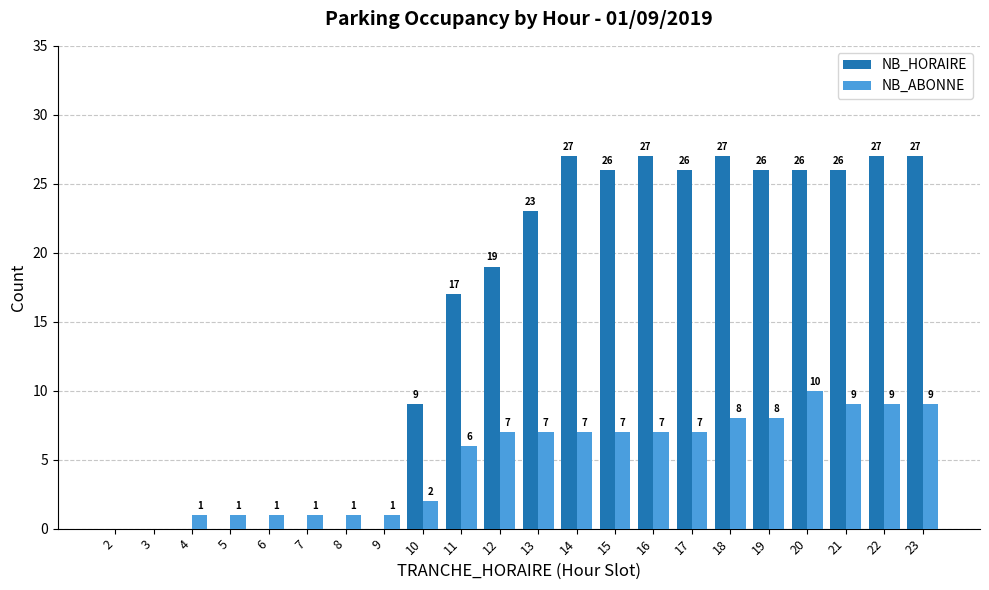

Is the value of NB_HORAIRE at 19 greater than the value of NB_ABONNE at 7?

Yes